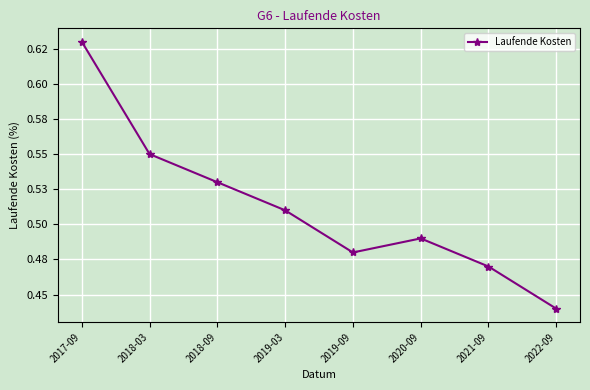

Where is the data nearest to the value 0?

2022-09